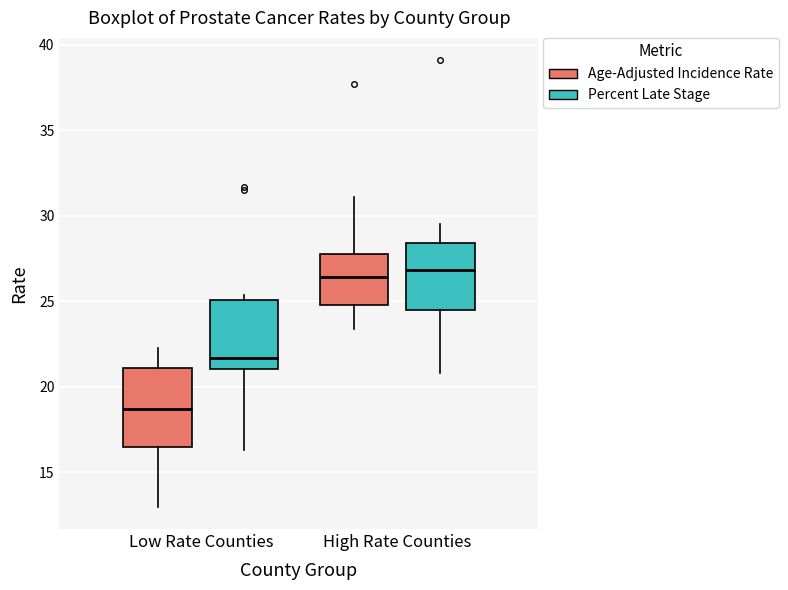

Reading left to right, transcribe this box plot: for each box, give where its median line is, the range the box spans, and where its two whiskers end, as read against the y-axis. The values are not printed on the chart, so give them approximately, as read against the axis.

Low Rate Counties (Age-Adjusted Incidence Rate): median 18.5, box 16.5 to 21.0, whiskers 13.0 to 22.5
Low Rate Counties (Percent Late Stage): median 21.5, box 21.0 to 25.0, whiskers 16.5 to 25.5
High Rate Counties (Age-Adjusted Incidence Rate): median 26.5, box 25.0 to 28.0, whiskers 23.5 to 31.0
High Rate Counties (Percent Late Stage): median 27.0, box 24.5 to 28.5, whiskers 21.0 to 29.5